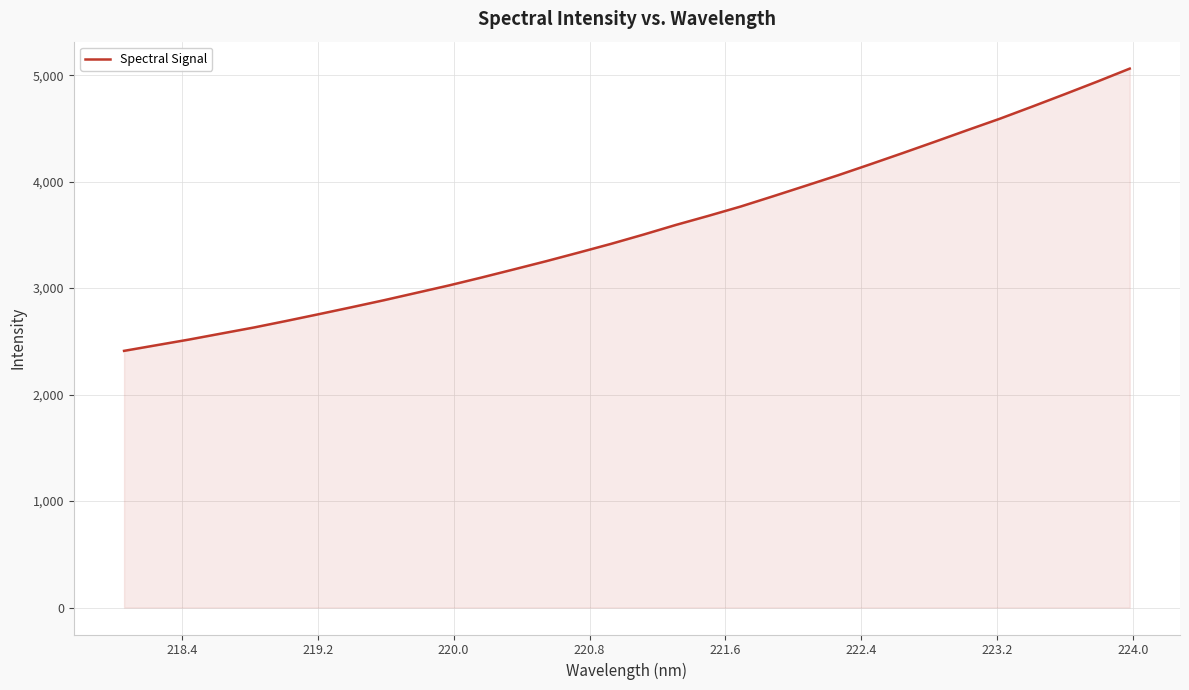

What is the maximum value shown in the chart?

5061.5